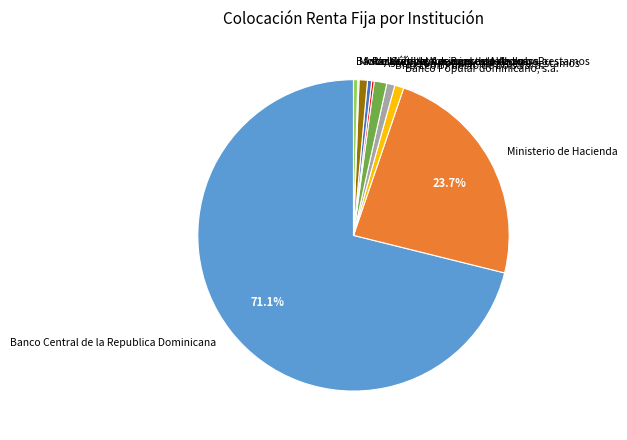

Which category has the biggest portion of the pie?

Banco Central de la Republica Dominicana